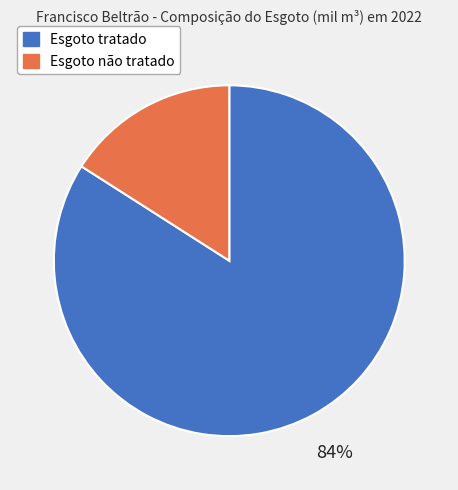

Count the number of slices in the pie.

2